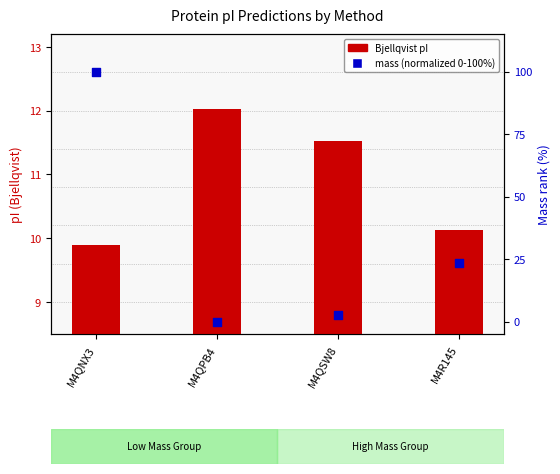

Which series has the widest spread of Y values?

mass (normalized)